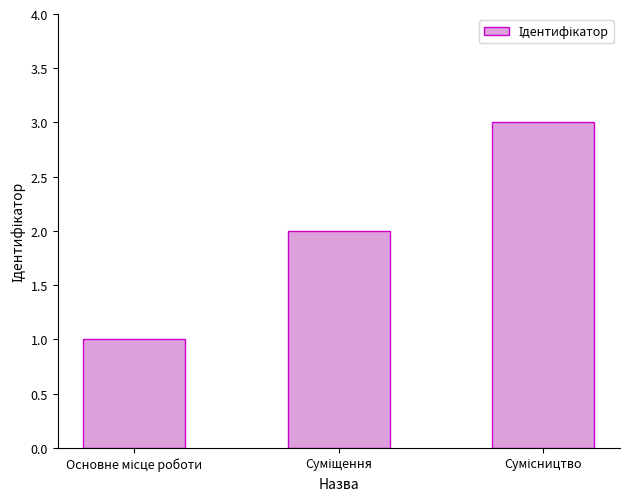

What is the sum of all values?

6